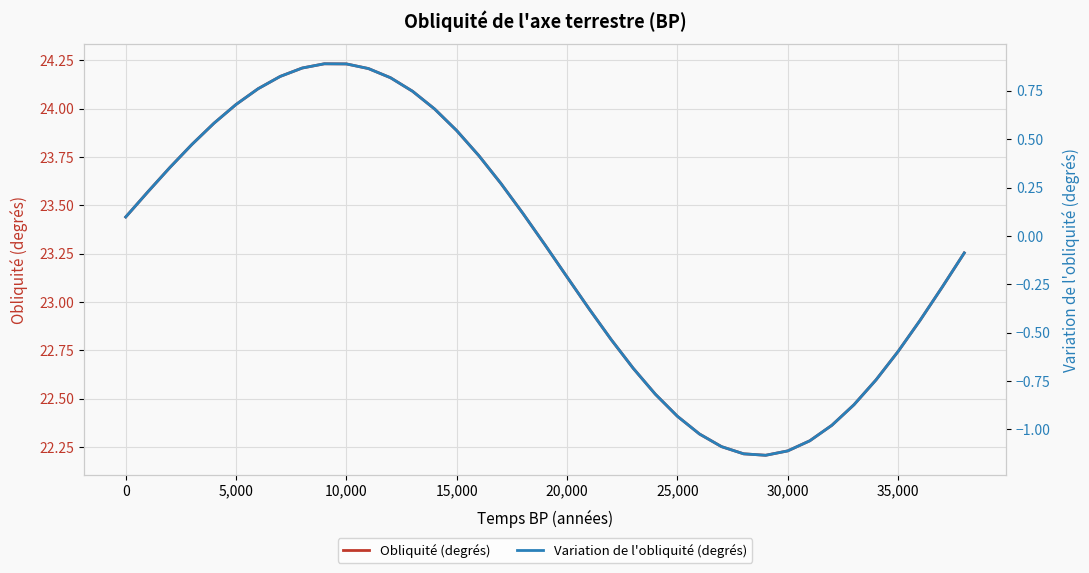

True or false: Variation de l'obliquité (degrés) and Obliquité (degrés) intersect in this chart.

False